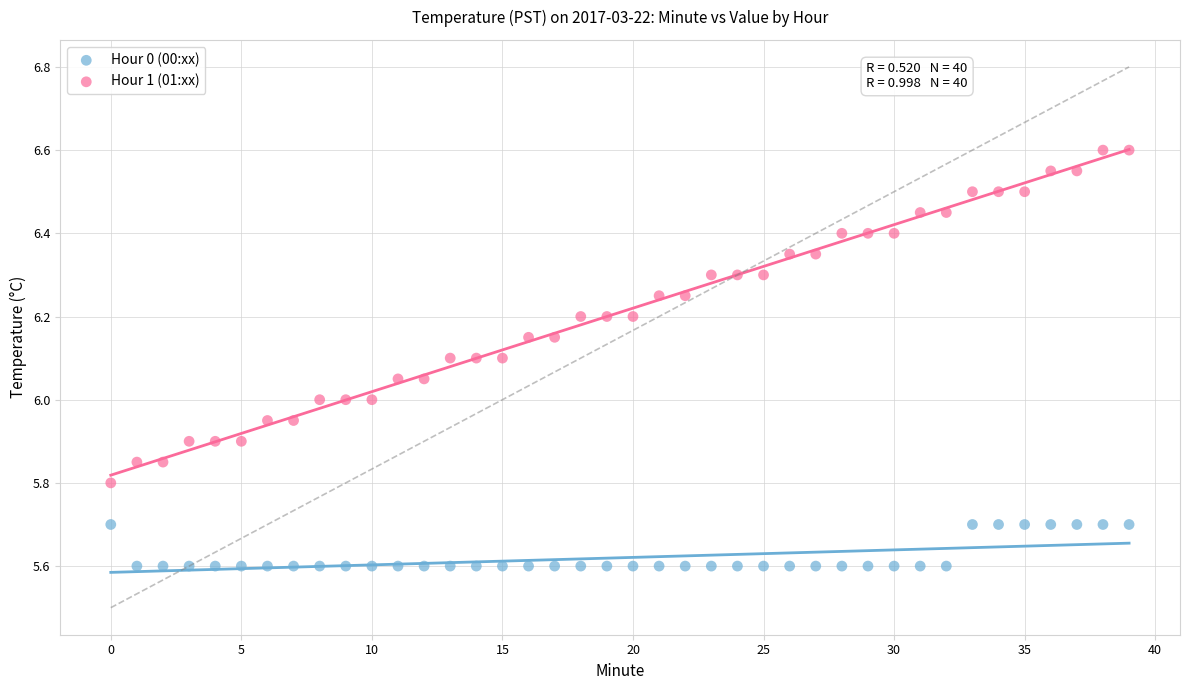

Which series reaches the minimum Y coordinate?

Hour 0 (00:xx)